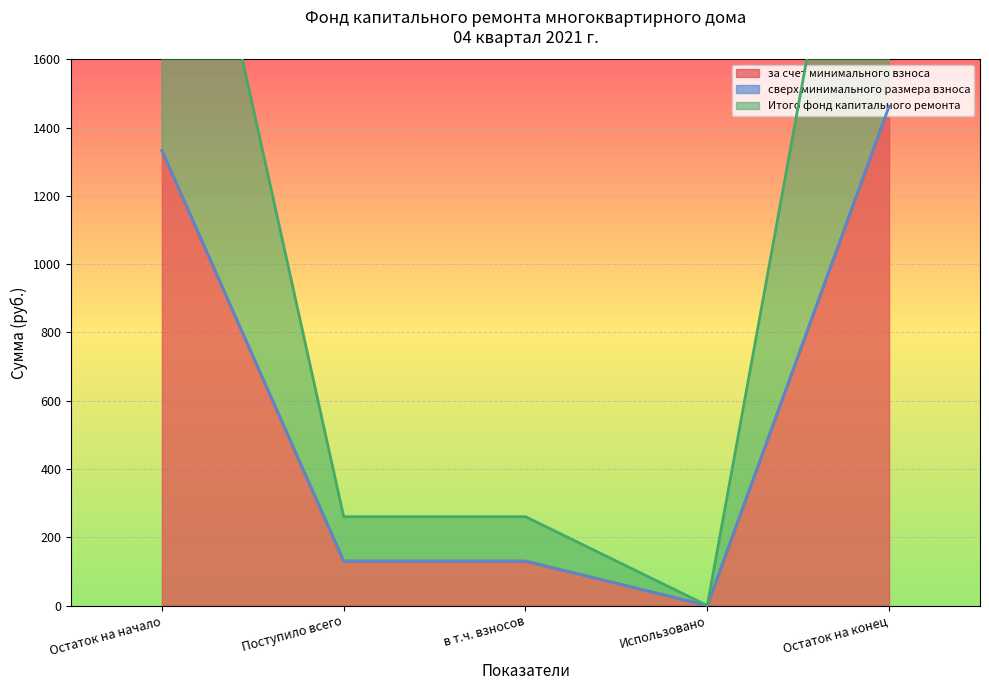

True or false: за счет минимального взноса has a value of 36.9 at в т.ч. взносов.

False